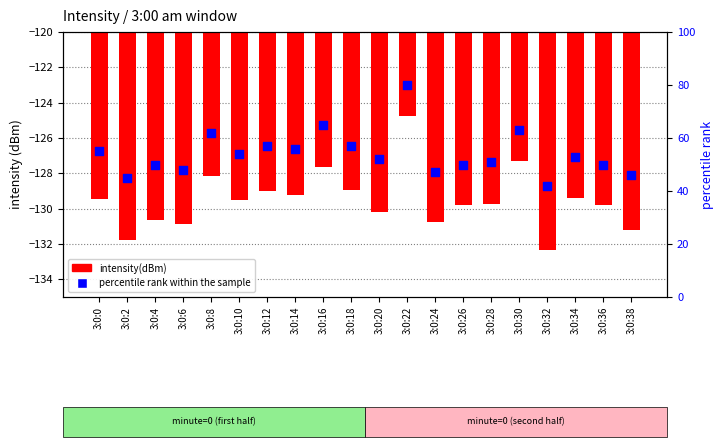

Is the value of intensity(dBm) at 3:0:2 greater than the value of percentile rank within the sample at 3:0:32?

No